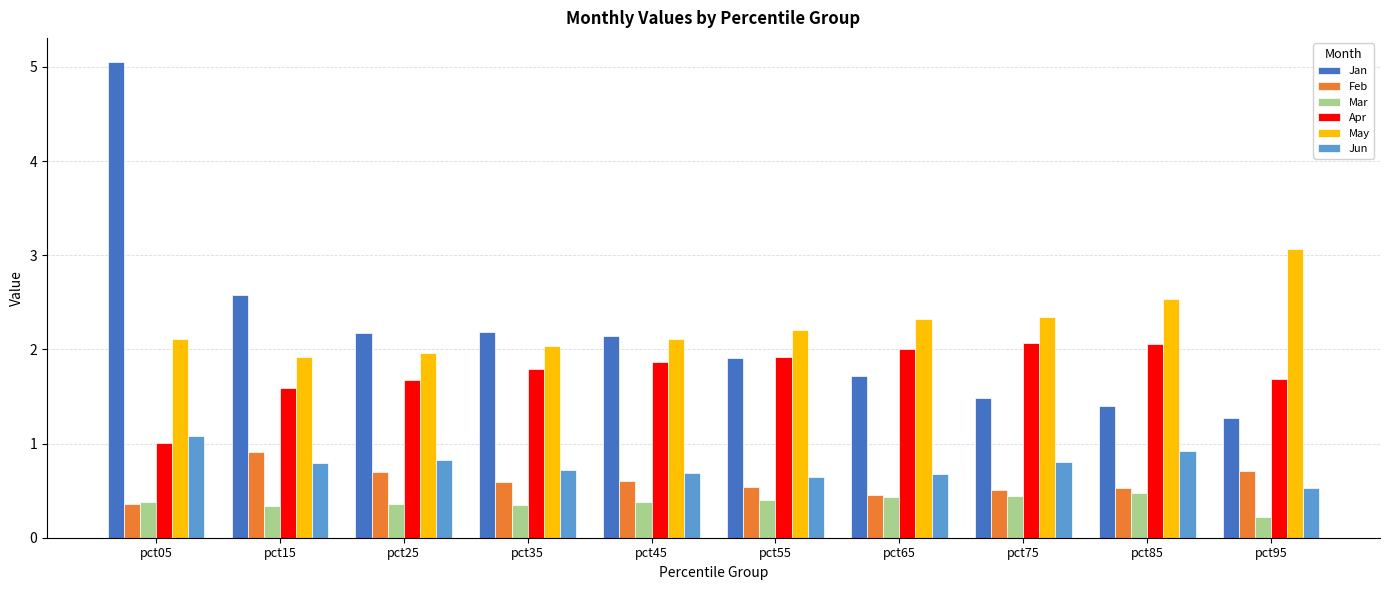

Which series has the largest range (max minus min)?

Jan